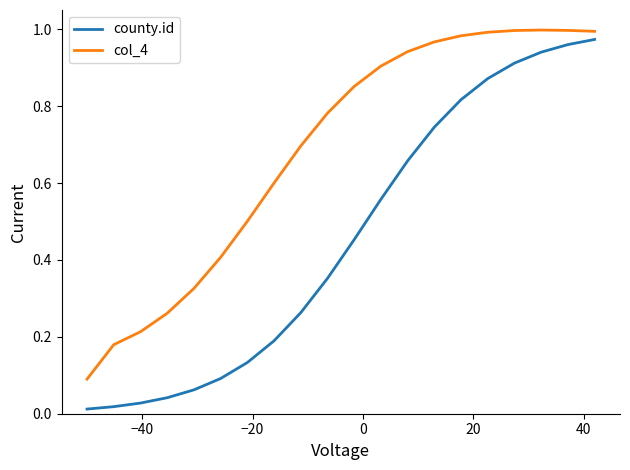

True or false: col_4 and county.id intersect in this chart.

False